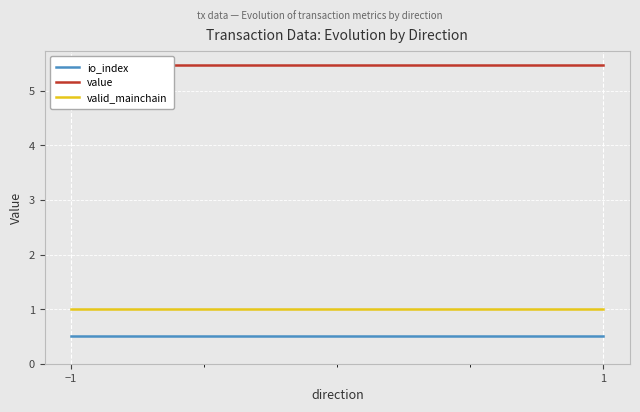

Which label corresponds to the largest value in the chart?

−1